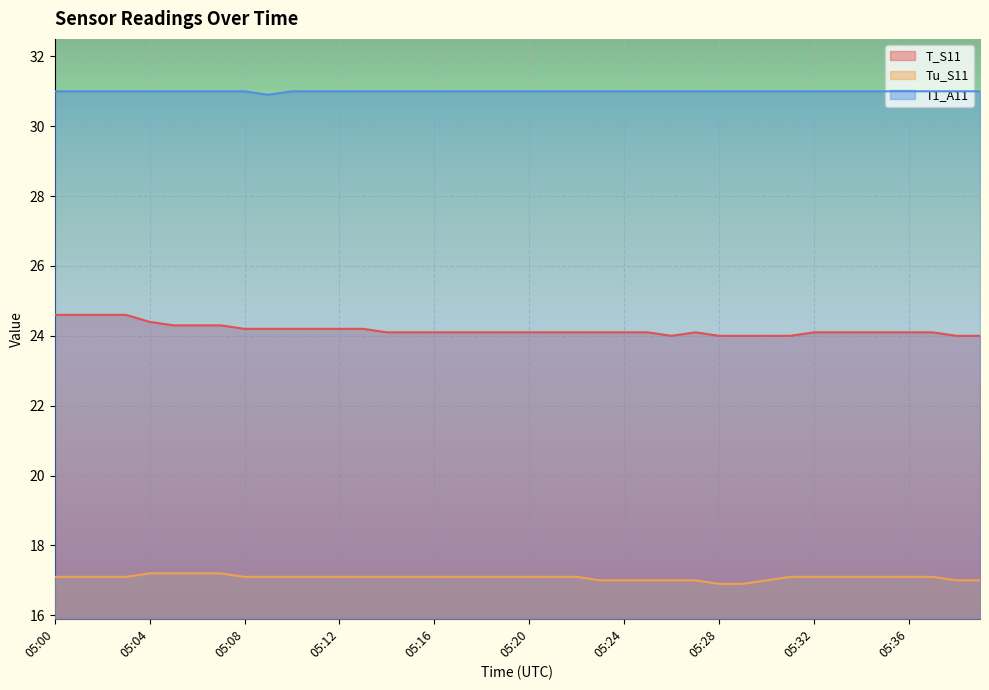

What is the sum of the Tu_S11 values at 05:36 and 05:25?

34.1